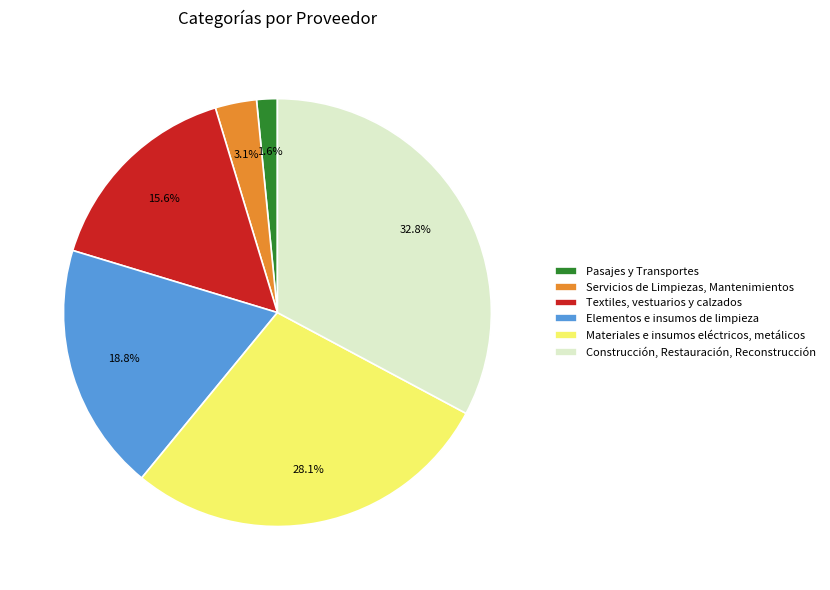

To the nearest percent, what portion does Materiales e insumos eléctricos, metálicos represent?

28%